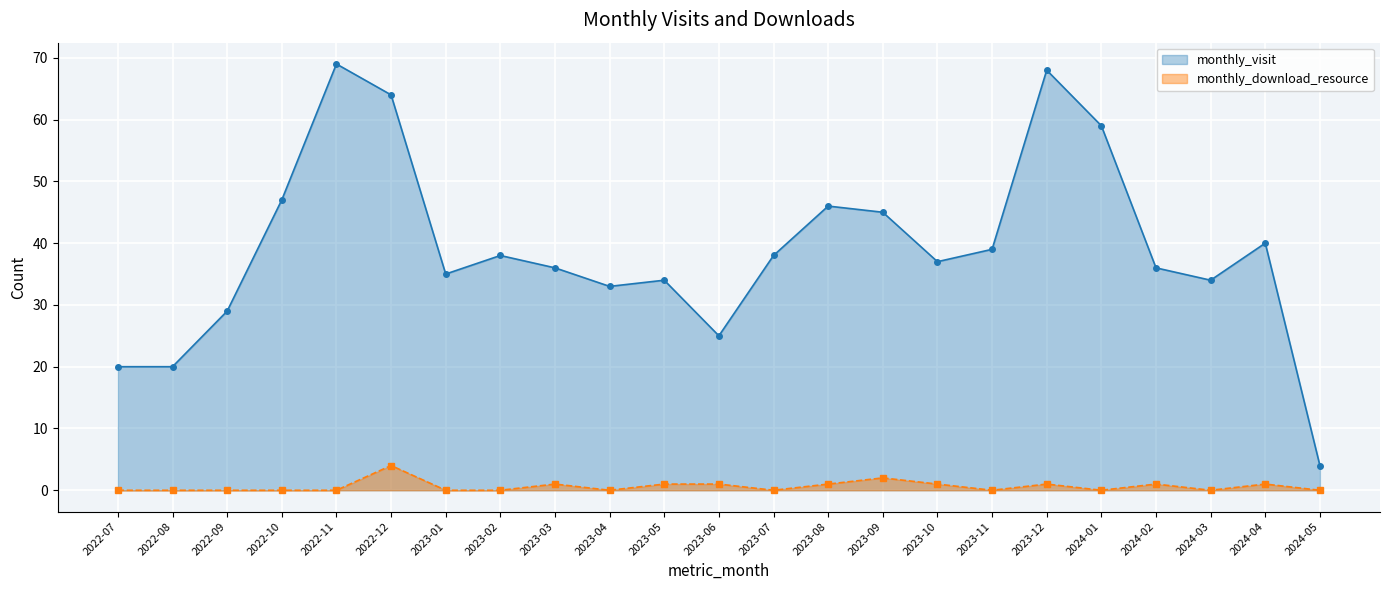

At which label does monthly_visit first exceed 37?

2022-10